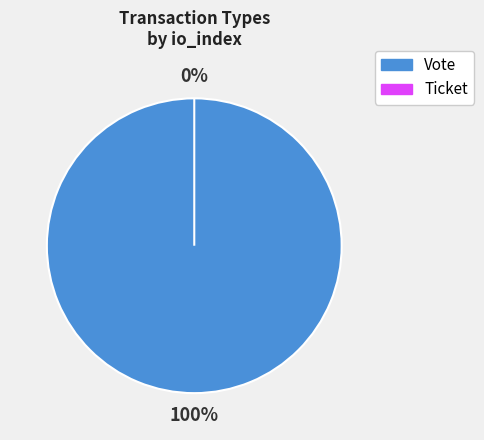

To the nearest percent, what is the difference between the largest and smallest slice percentages?

100%